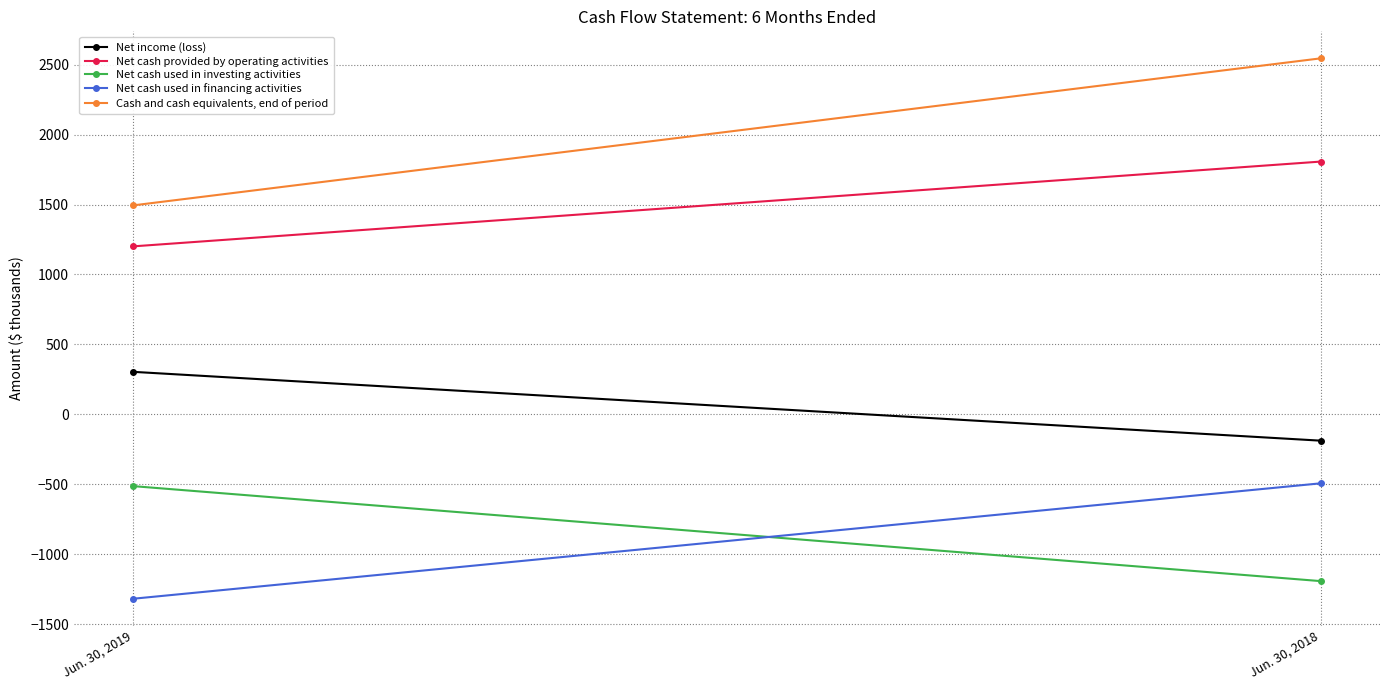

Which has a higher value, Jun. 30, 2019 or Jun. 30, 2018?

Jun. 30, 2019